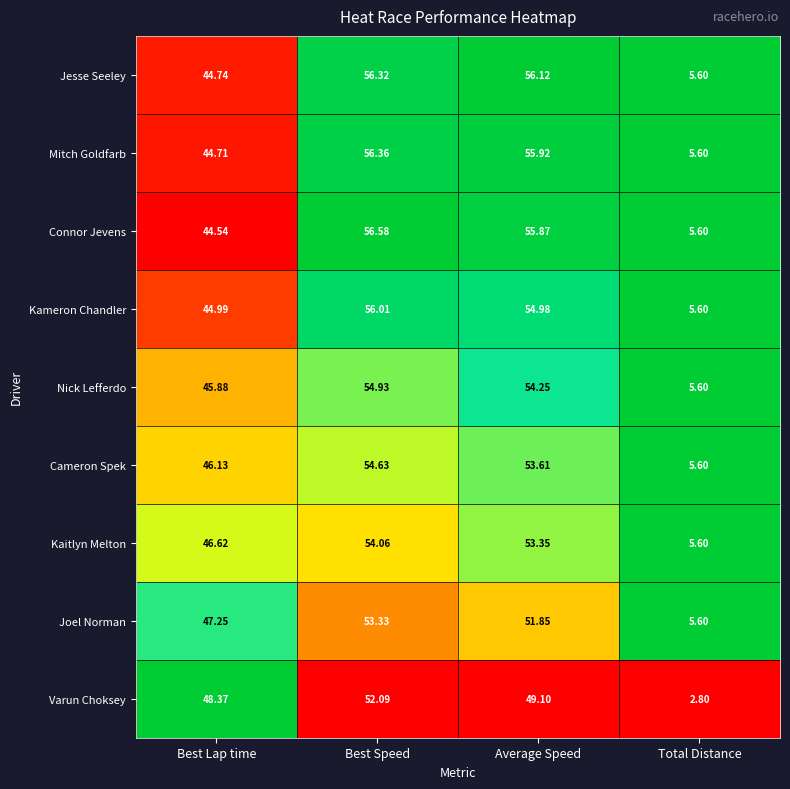

Which series has the largest total across all categories?

Jesse Seeley